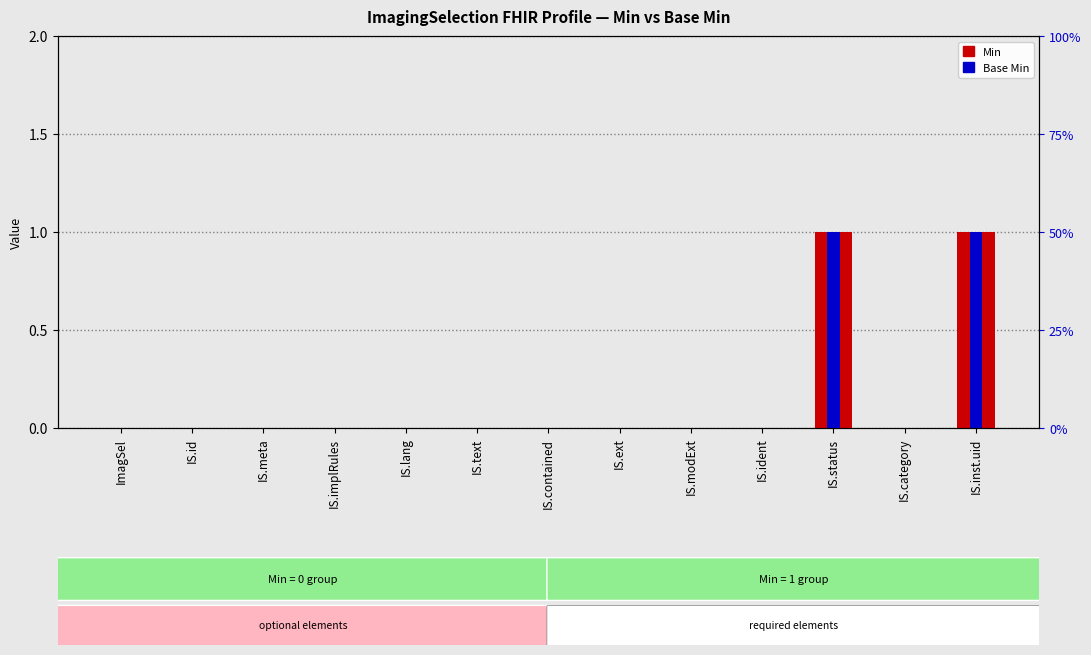

Rank the series at IS.inst.uid from highest to lowest value.

Min, Base Min